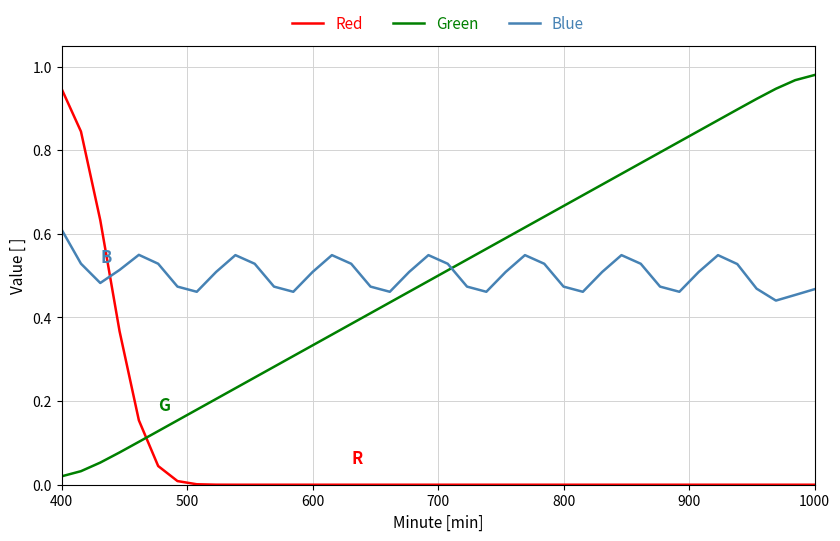

True or false: Blue and Red intersect in this chart.

True